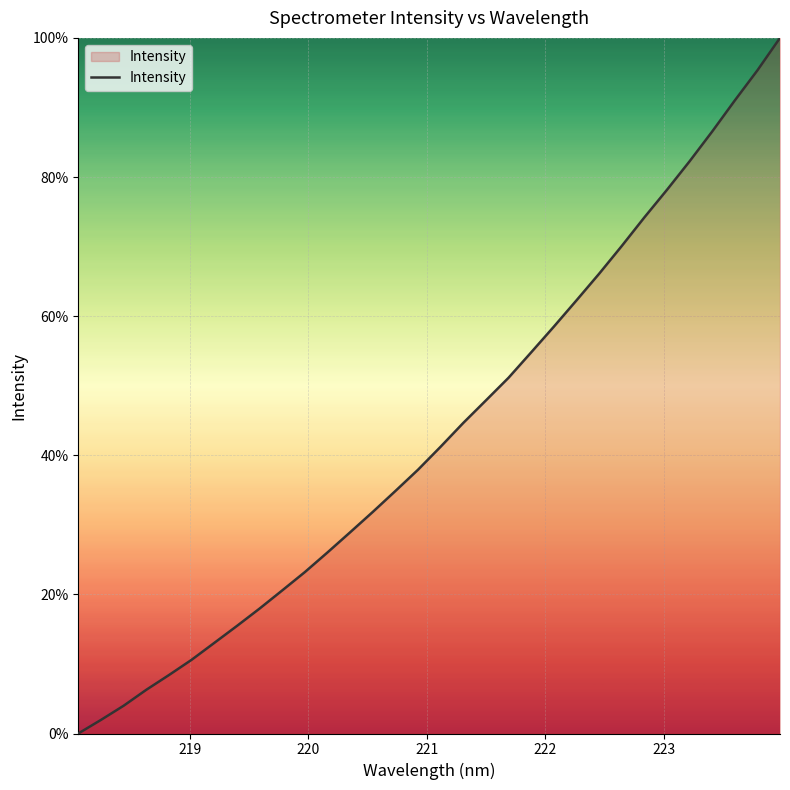

What is the difference between the maximum and minimum values?

100.0